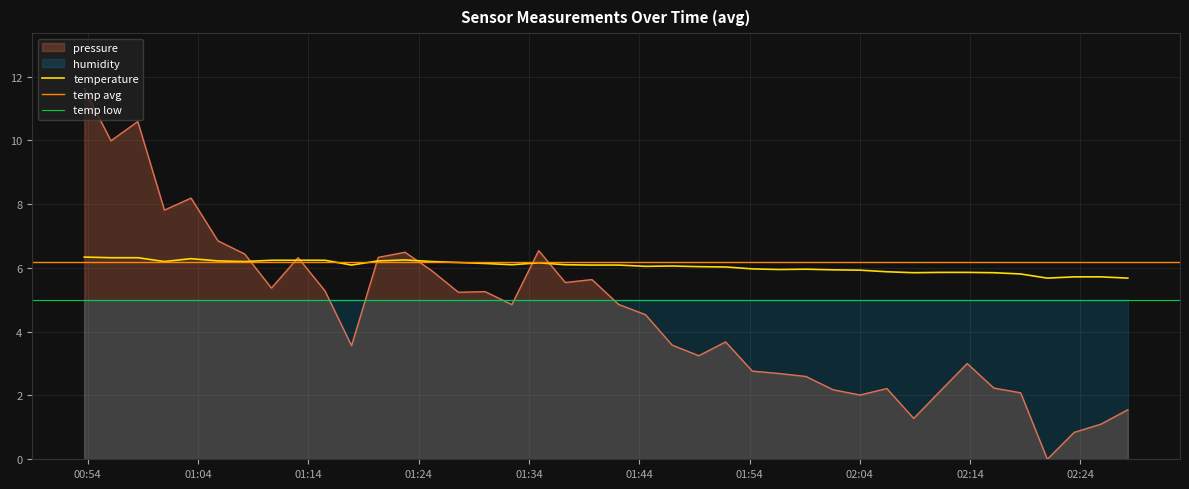

Is the value of pressure at 2024-03-23T01:22:46 greater than the value of temperature at 2024-03-23T02:04:01?

Yes